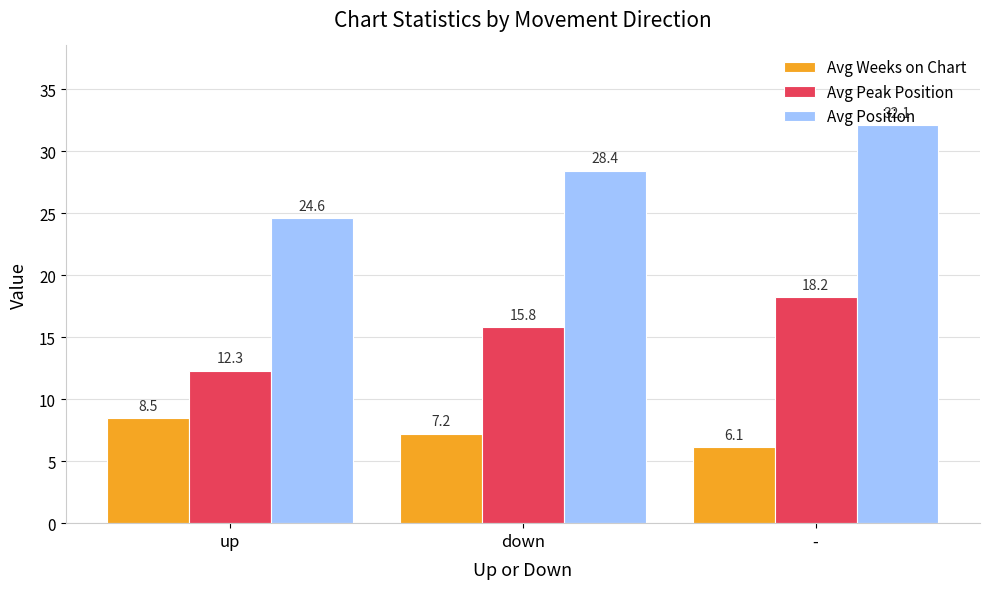

How many values in the Avg Position series exceed 28?

2